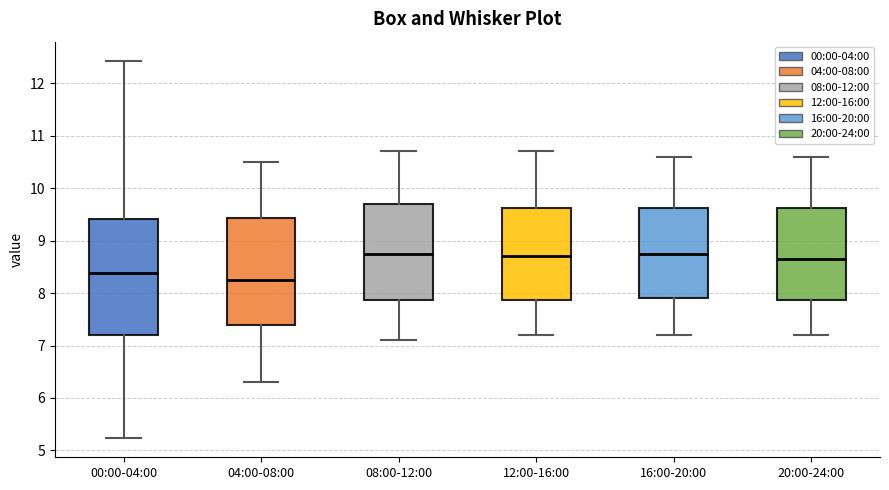

Where does the lower whisker of the box for 00:00-04:00 end on the y-axis? The values are not printed on the chart, so give them approximately, as read against the axis.

5.2